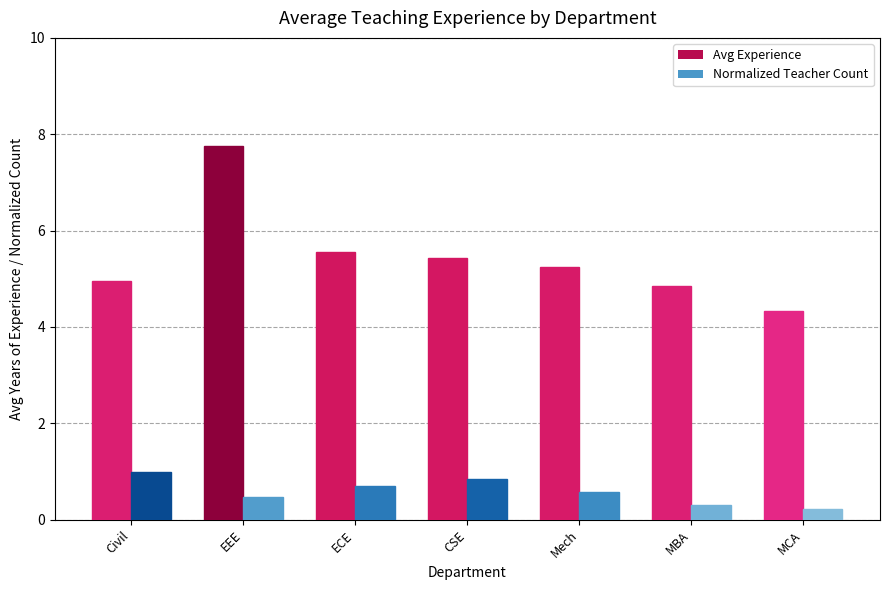

What value does the Avg Experience series have at ECE?

5.6